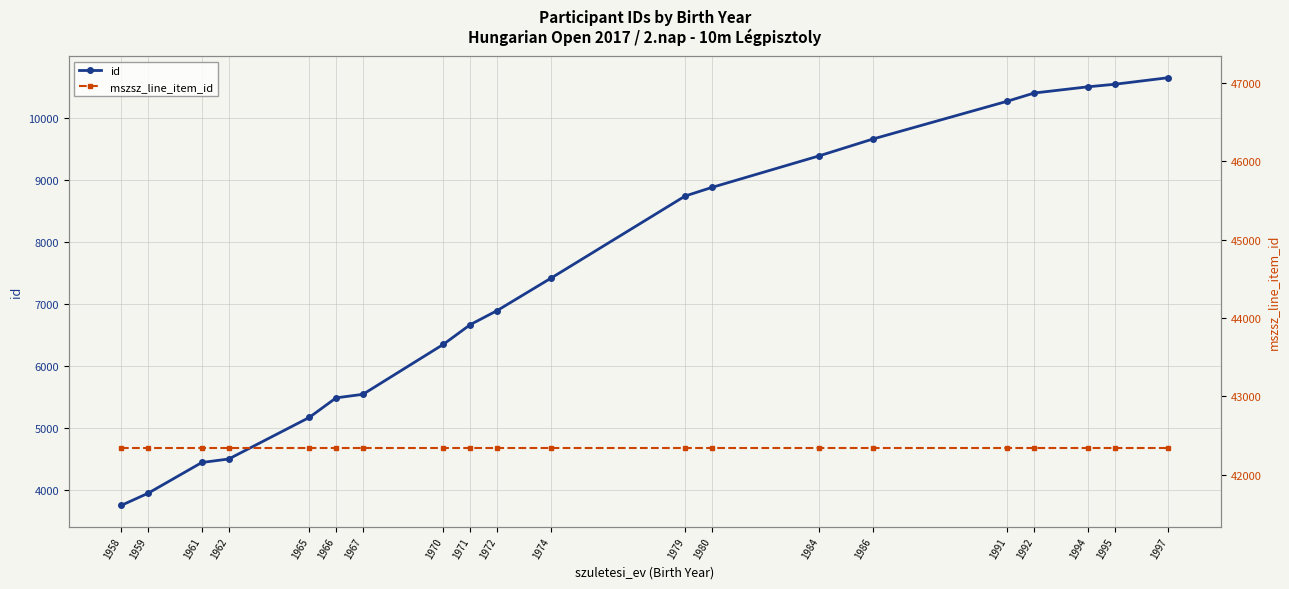

How many lines are shown in the chart?

2